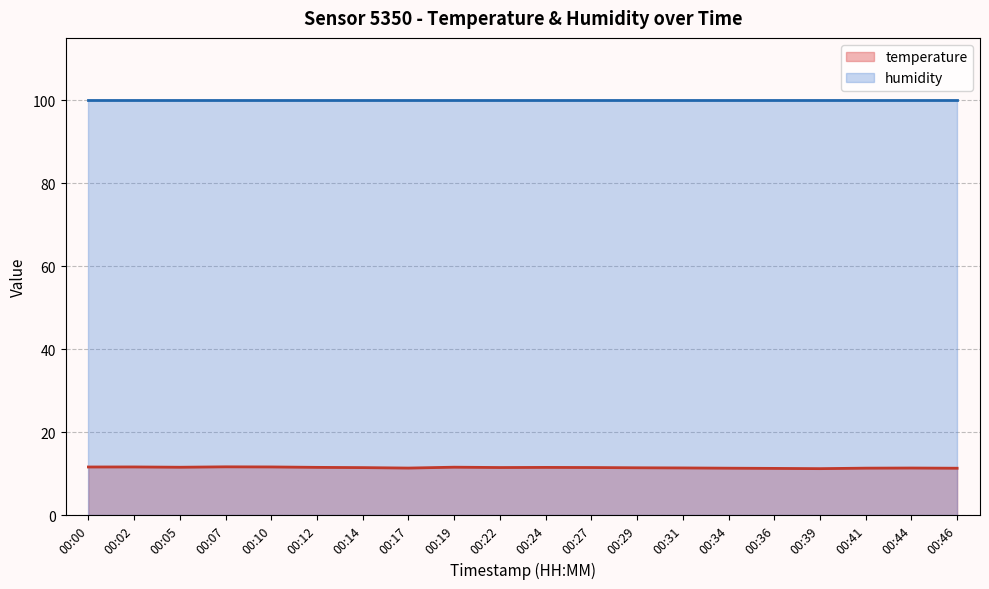

The value at 00:00 is 15.4. True or false?

False